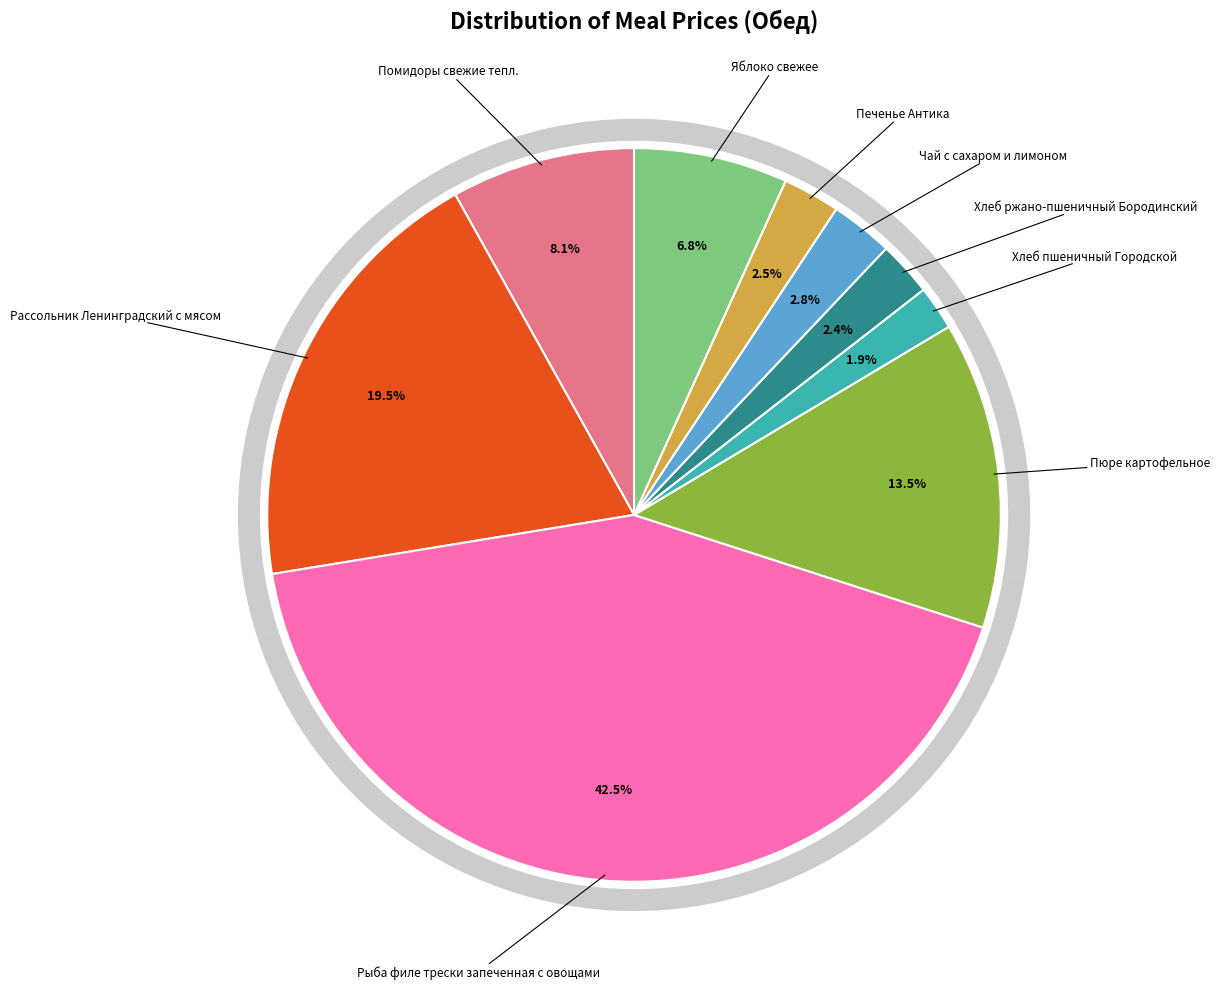

How many slices are in this pie chart?

9